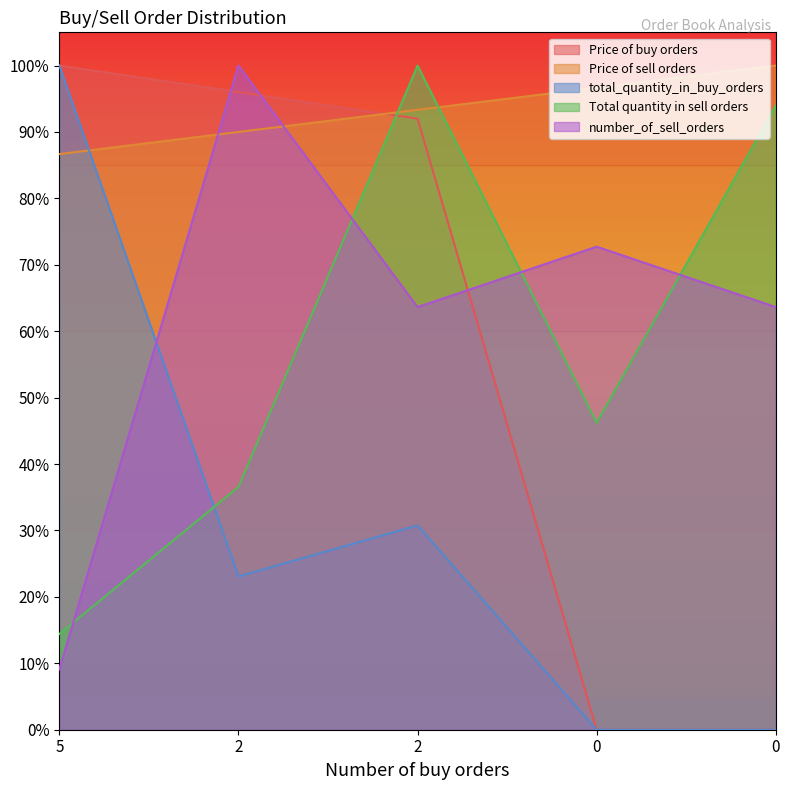

The total_quantity_in_buy_orders series shows 0.0 at 0. True or false?

True